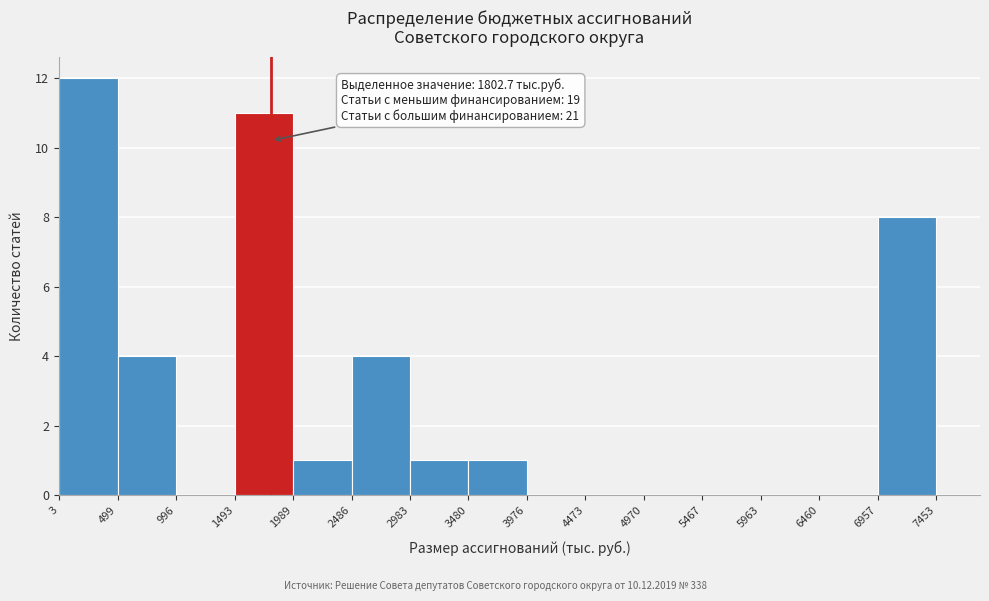

Which range on the x-axis has the tallest bar?

3 to 499